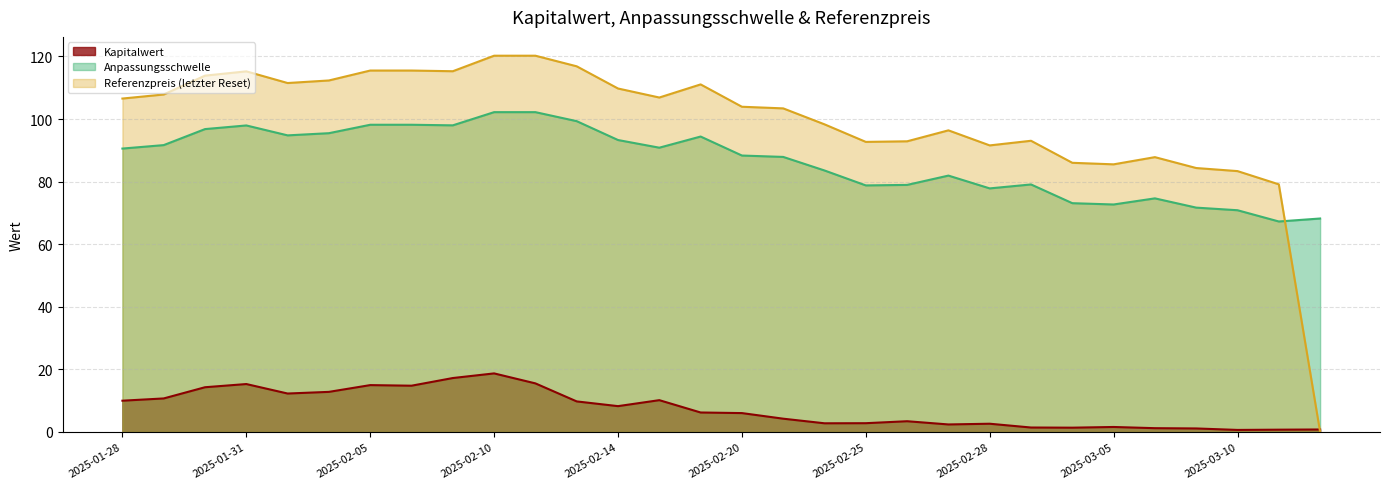

The value of Referenzpreis (letzter Reset) at 2025-01-29 is 174.4. True or false?

False